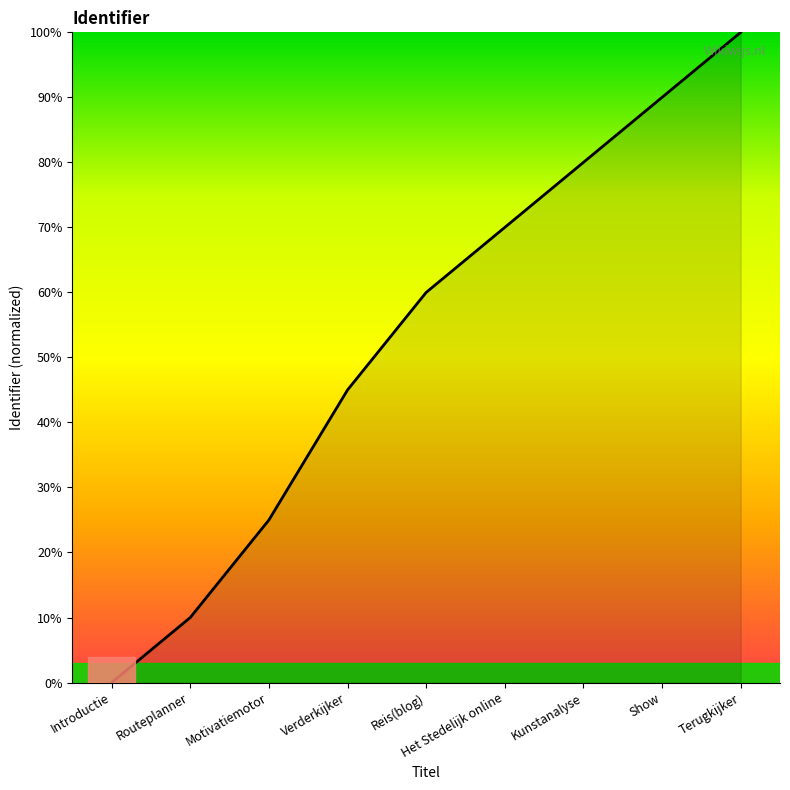

What position from the right is Reis(blog)?

5